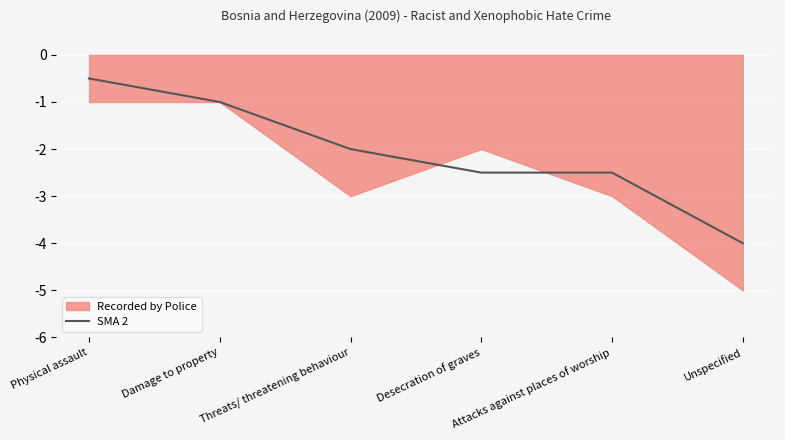

What is the difference between the maximum and minimum values?

3.5